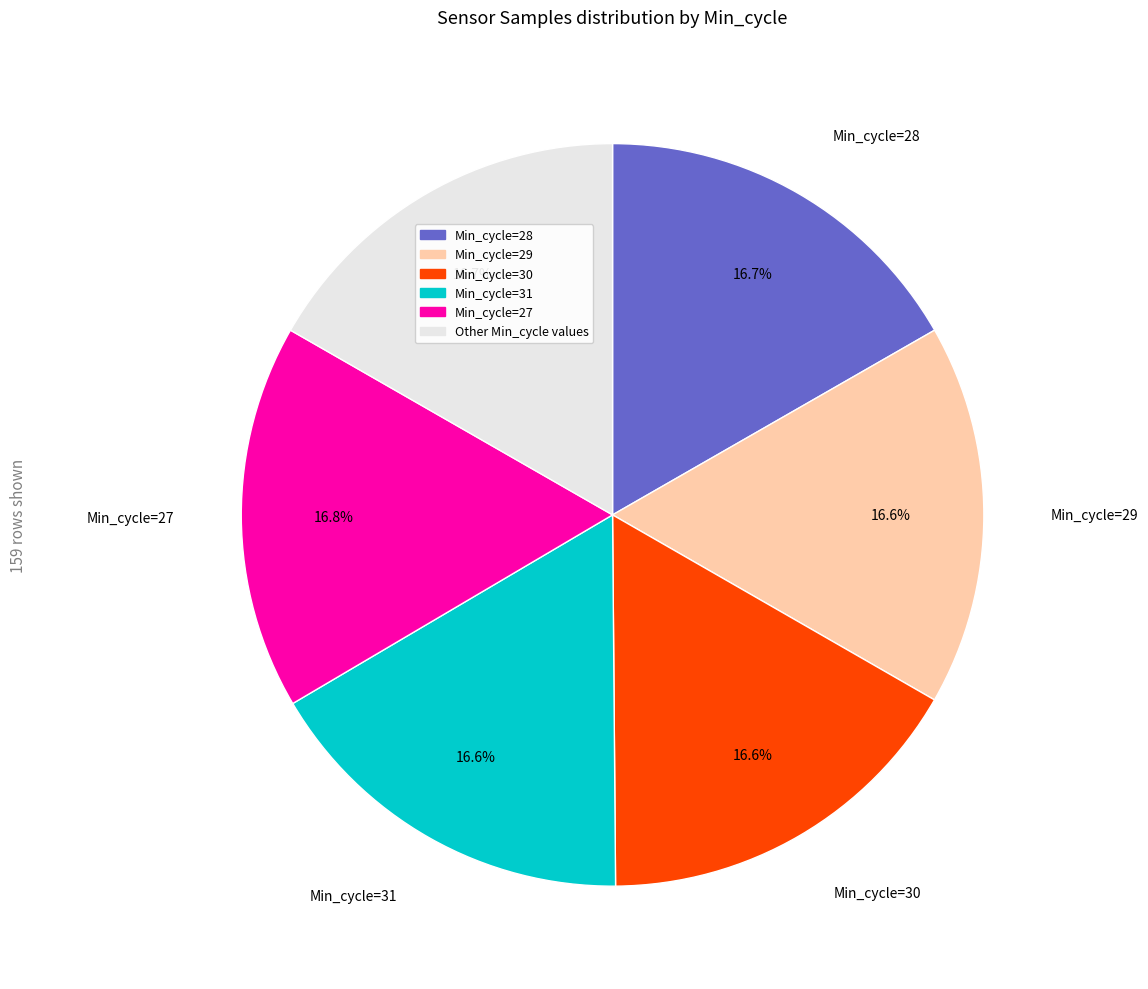

Is there any slice that represents more than half of the pie?

No